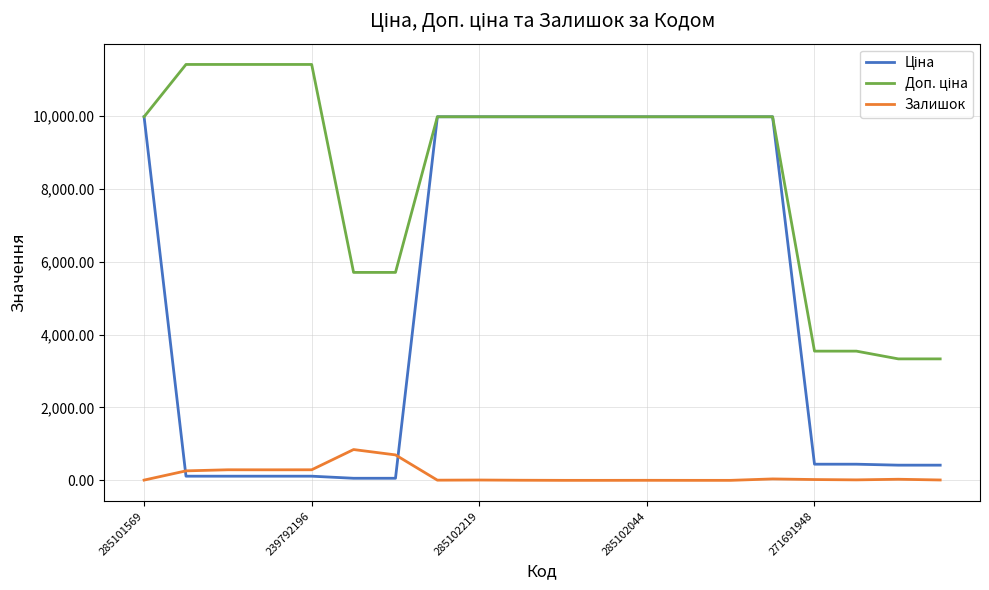

What is the maximum value shown in the chart?

11410.0